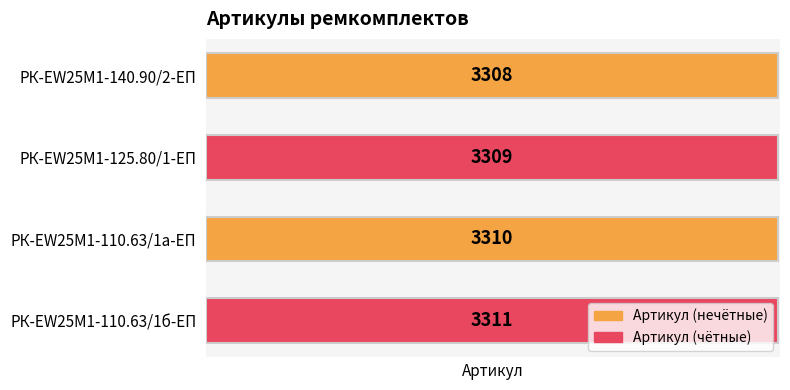

What is the label of the 3rd bar from the bottom?

РК-EW25M1-125.80/1-ЕП